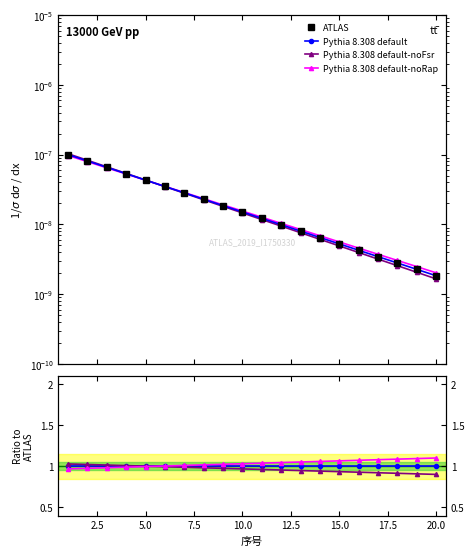

The value of Pythia 8.308 default at 15.0 is 0.4. True or false?

False